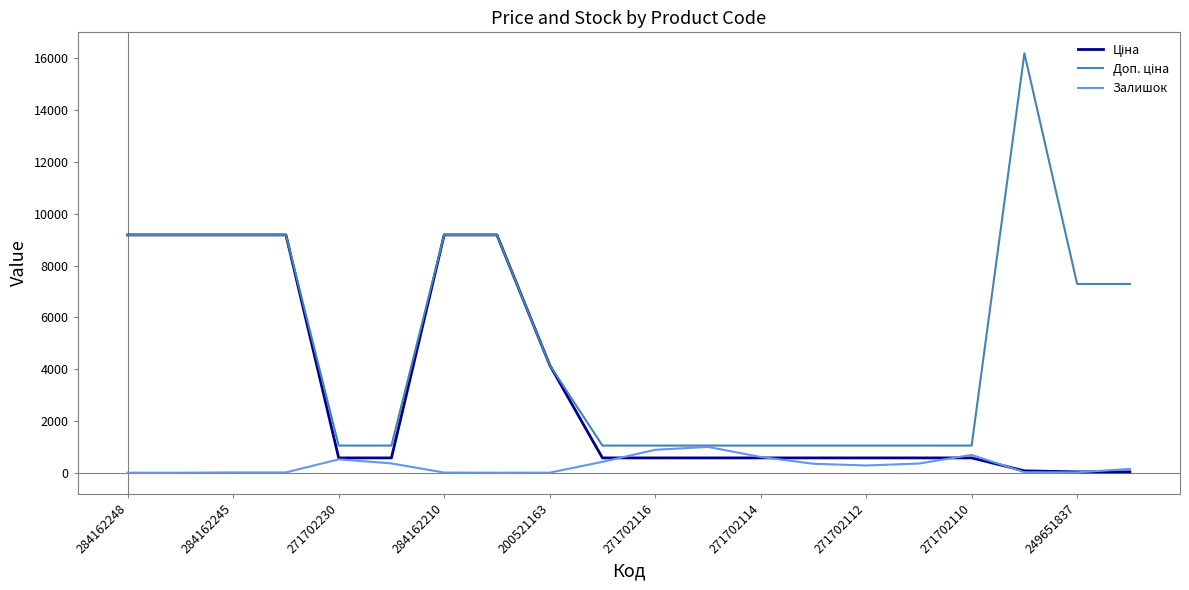

Rank the series by their maximum value, from lowest to highest.

Залишок, Ціна, Доп. ціна